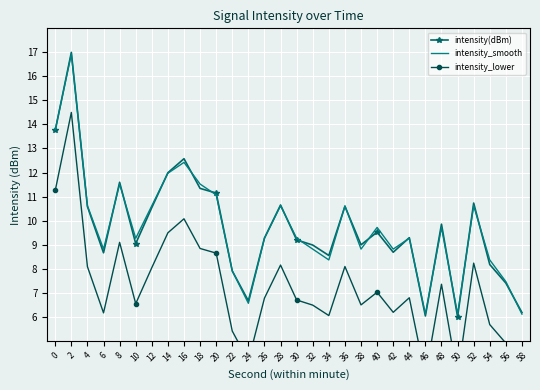

Is the value of intensity(dBm) at 50 greater than the value of intensity_smooth at 4?

No